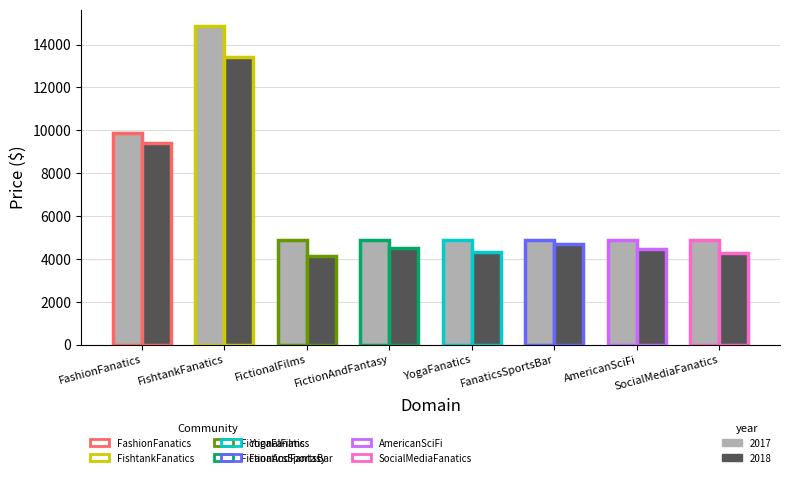

True or false: 2017 has a value of 15714.5 at FashionFanatics.

False